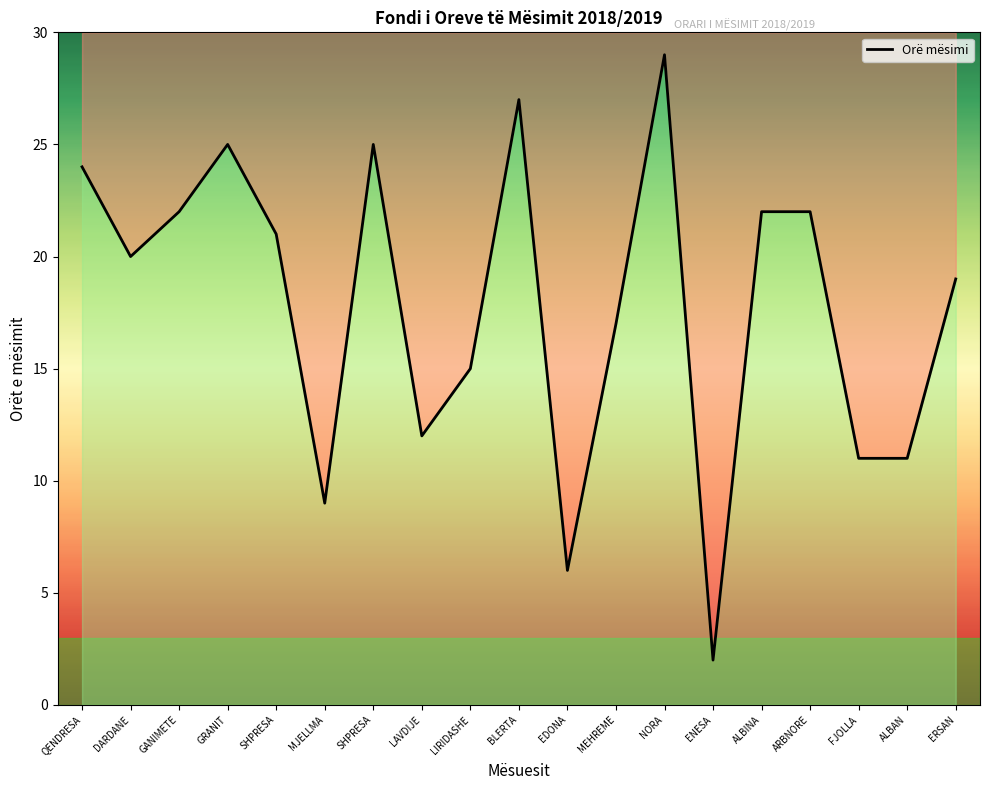

How many lines are shown in the chart?

1